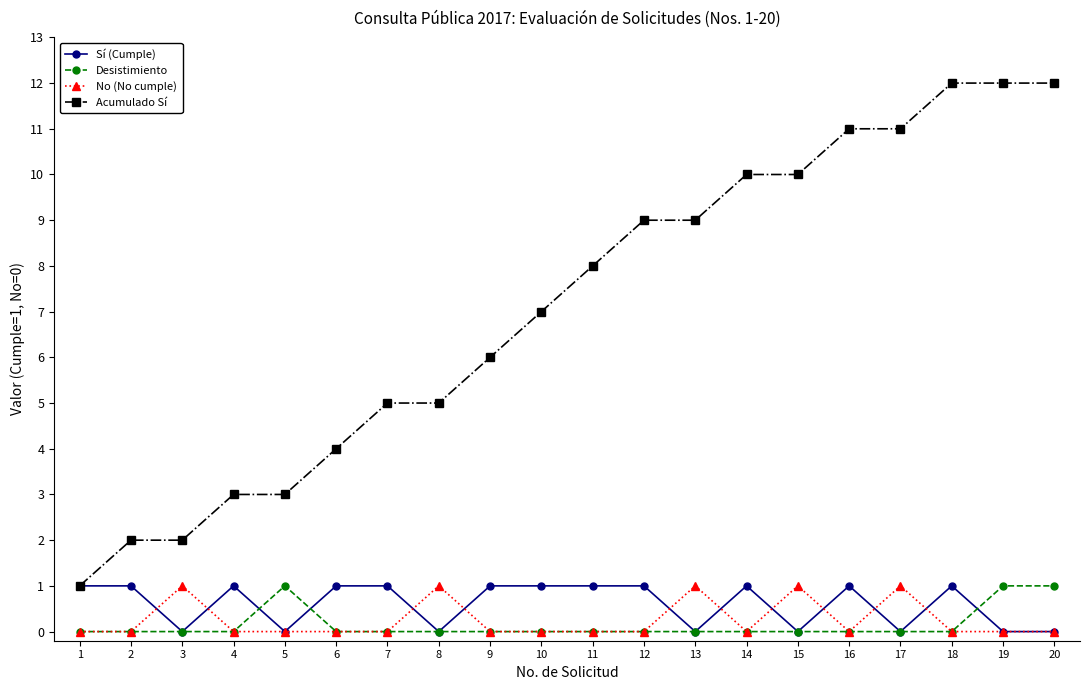

Which series has the largest total across all categories?

Acumulado Sí